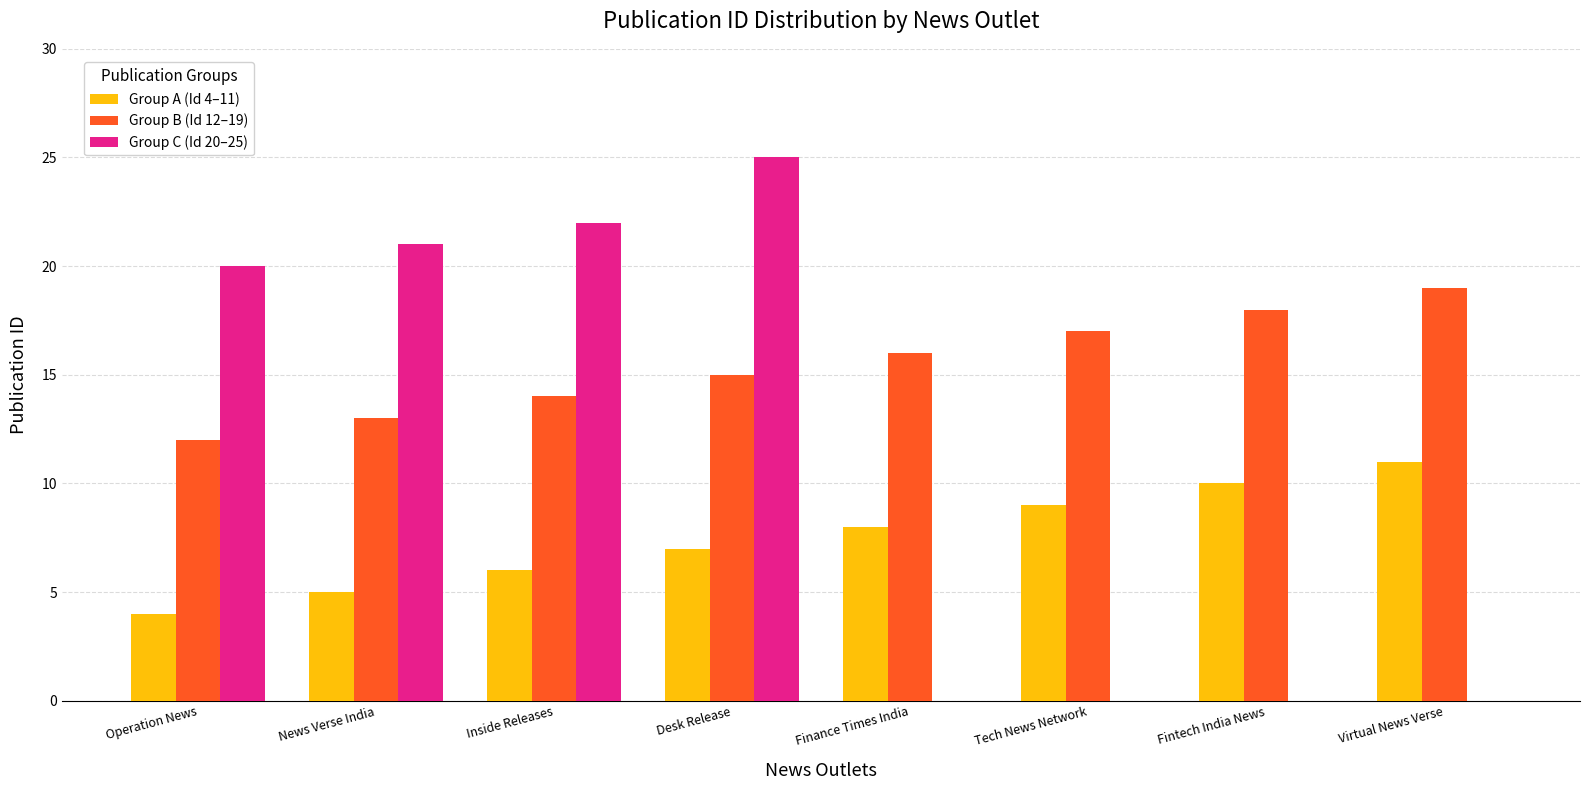

At which label does Group B (Id 12–19) reach its peak?

Virtual News Verse